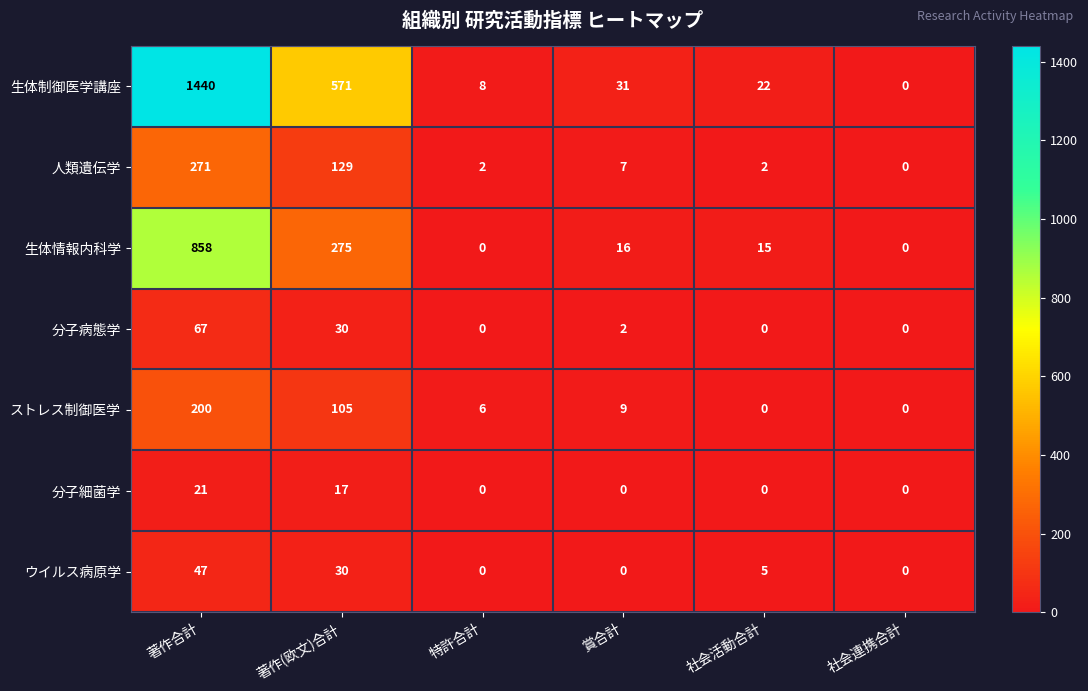

Rank the series by their maximum value, from lowest to highest.

分子細菌学, ウイルス病原学, 分子病態学, ストレス制御医学, 人類遺伝学, 生体情報内科学, 生体制御医学講座